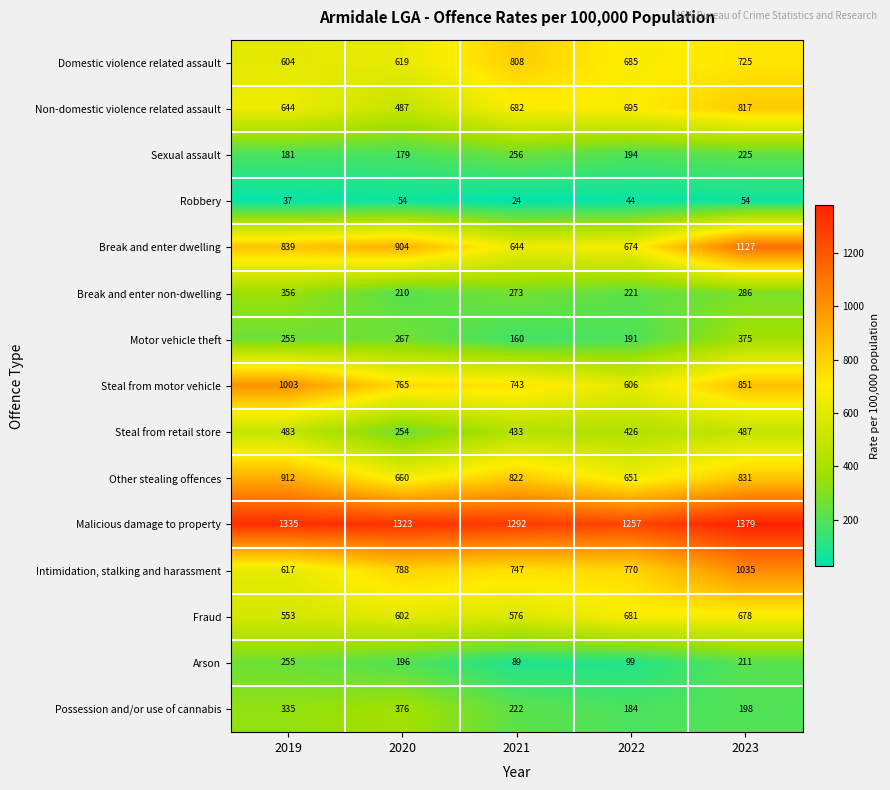

At how many categories does at least one series exceed 465?

5